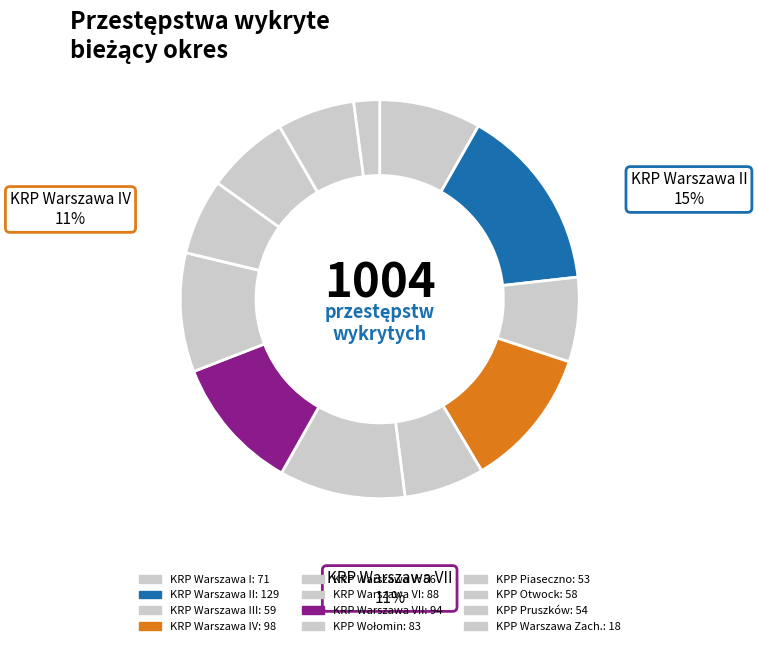

Which slice is the smallest?

KPP Warszawa Zach.